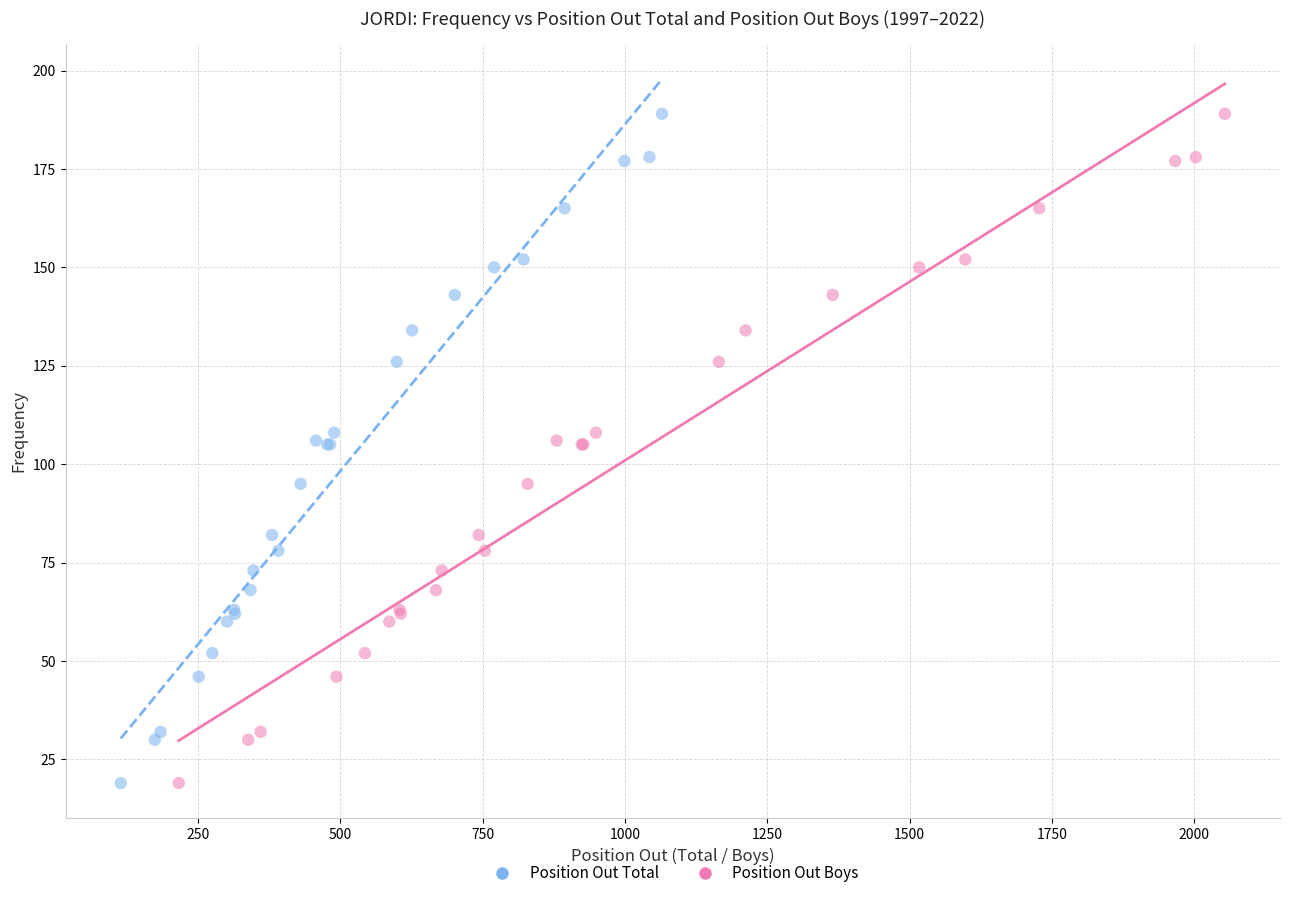

What are all the series names shown in the legend?

Position Out Total, Position Out Boys